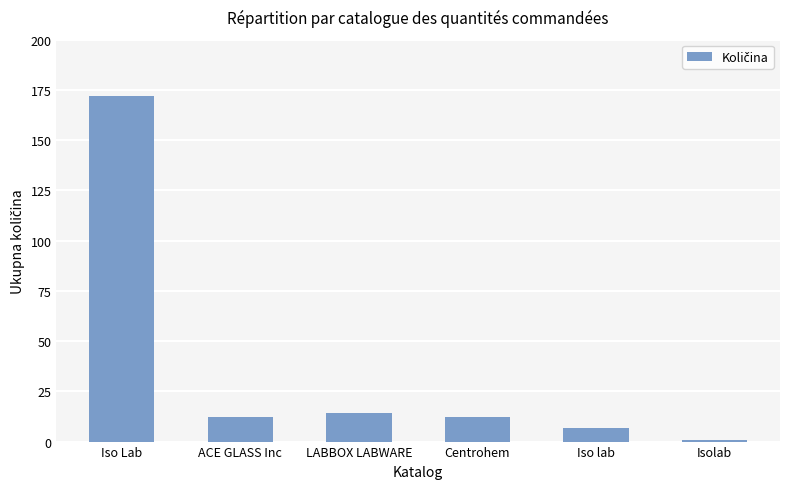

Are the bars horizontal?

No